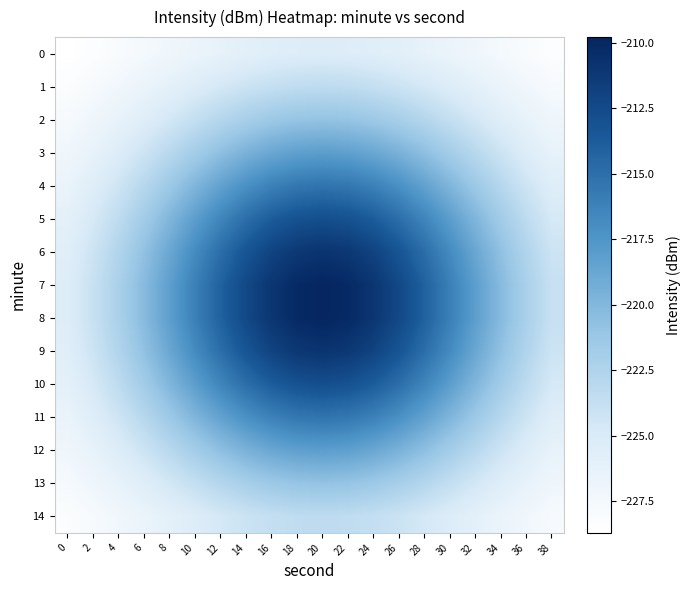

At which category is the sum across all series the highest?

20